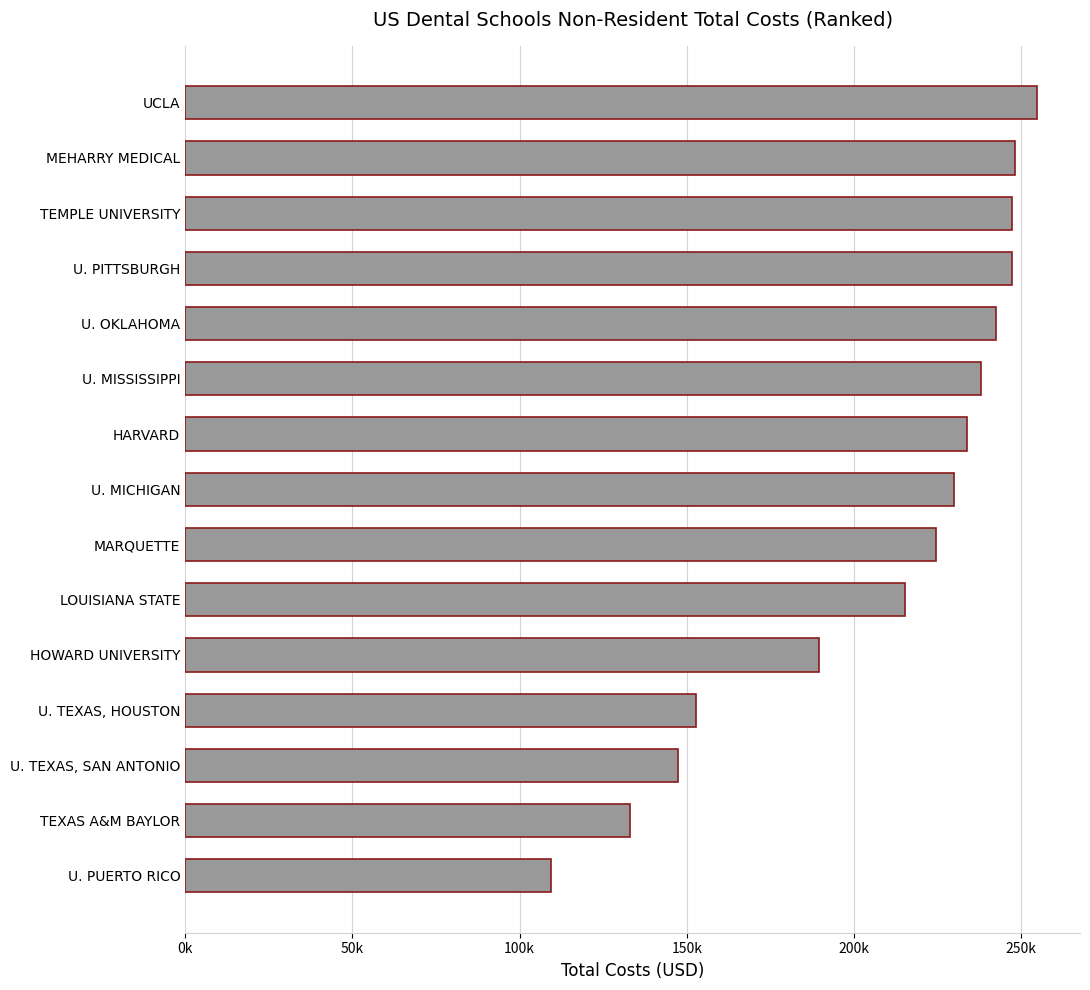

Does the chart contain any negative values?

No